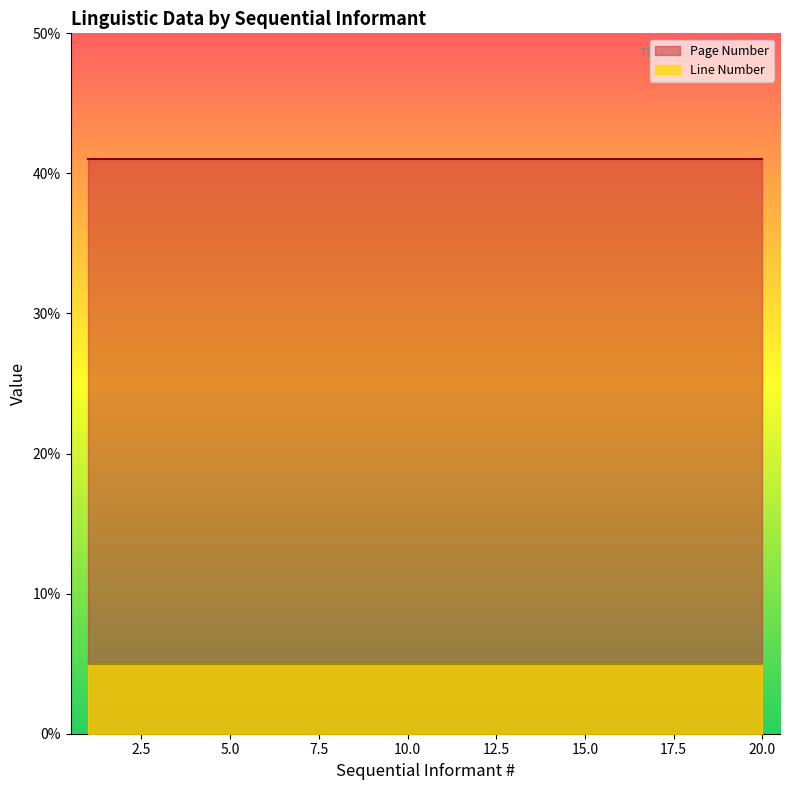

What is the maximum value for Line Number?

5